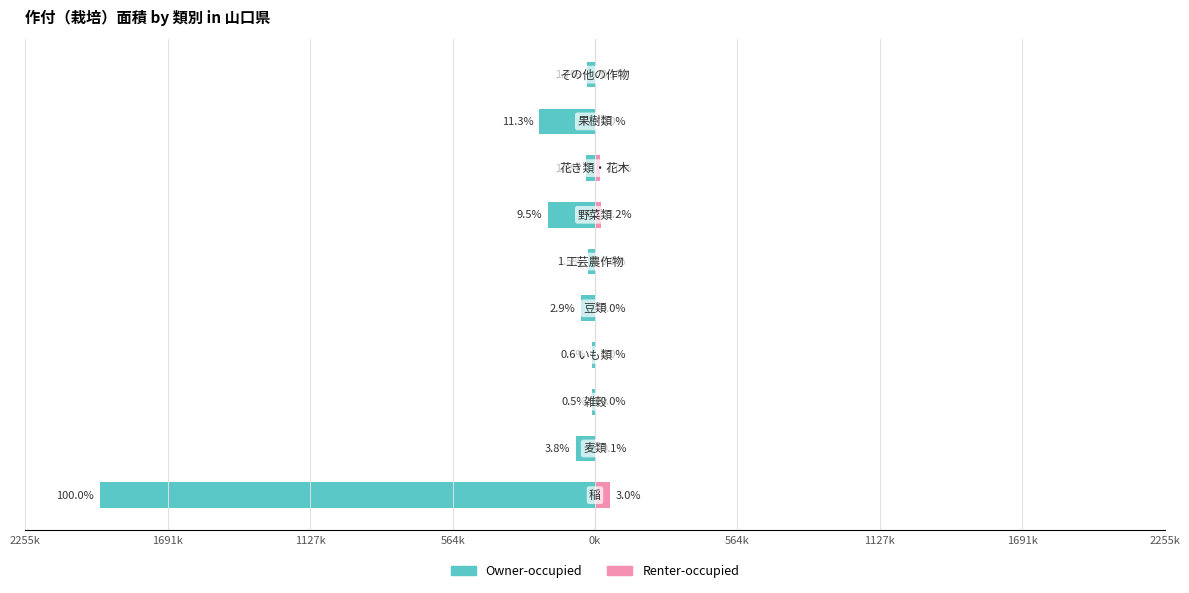

Reading left to right, extract all data points from this chart.

Owner-occupied: -1960476	-75410	-9925	-11214	-56555	-28521	-187129	-35680	-221501	-33126
Renter-occupied: 59180	1555	127	820	331	0	22667	19390	0	1099